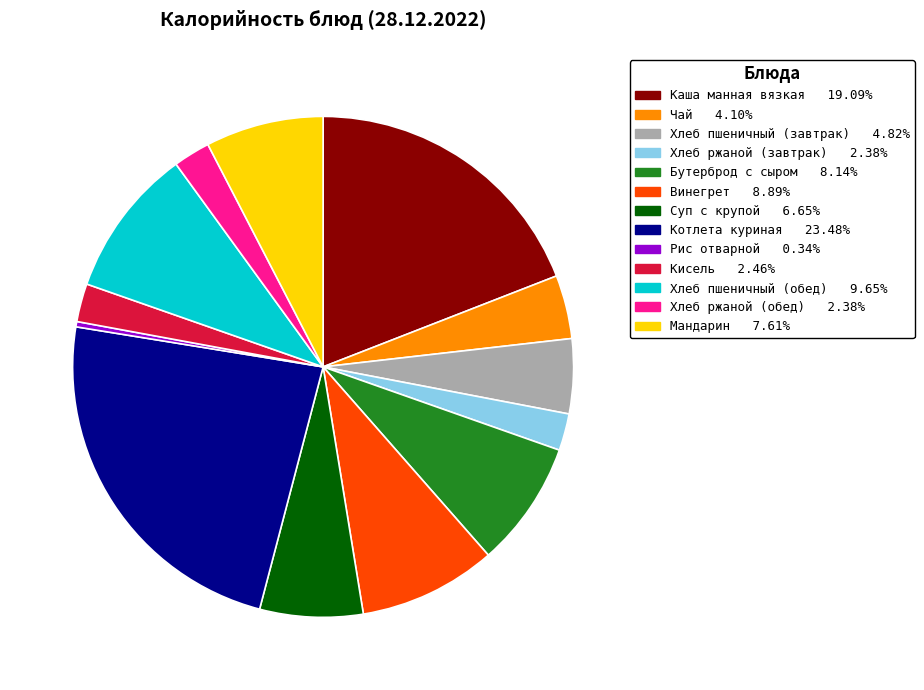

Is there a majority slice in this chart?

No